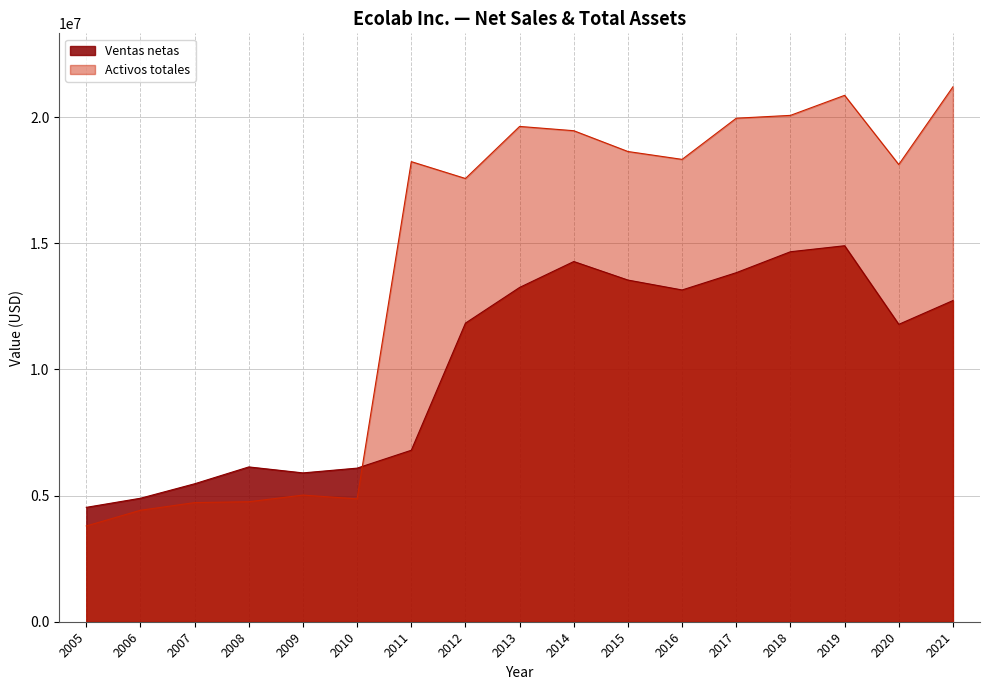

What is the difference between the Ventas netas values at 2019 and 2010?

8816600